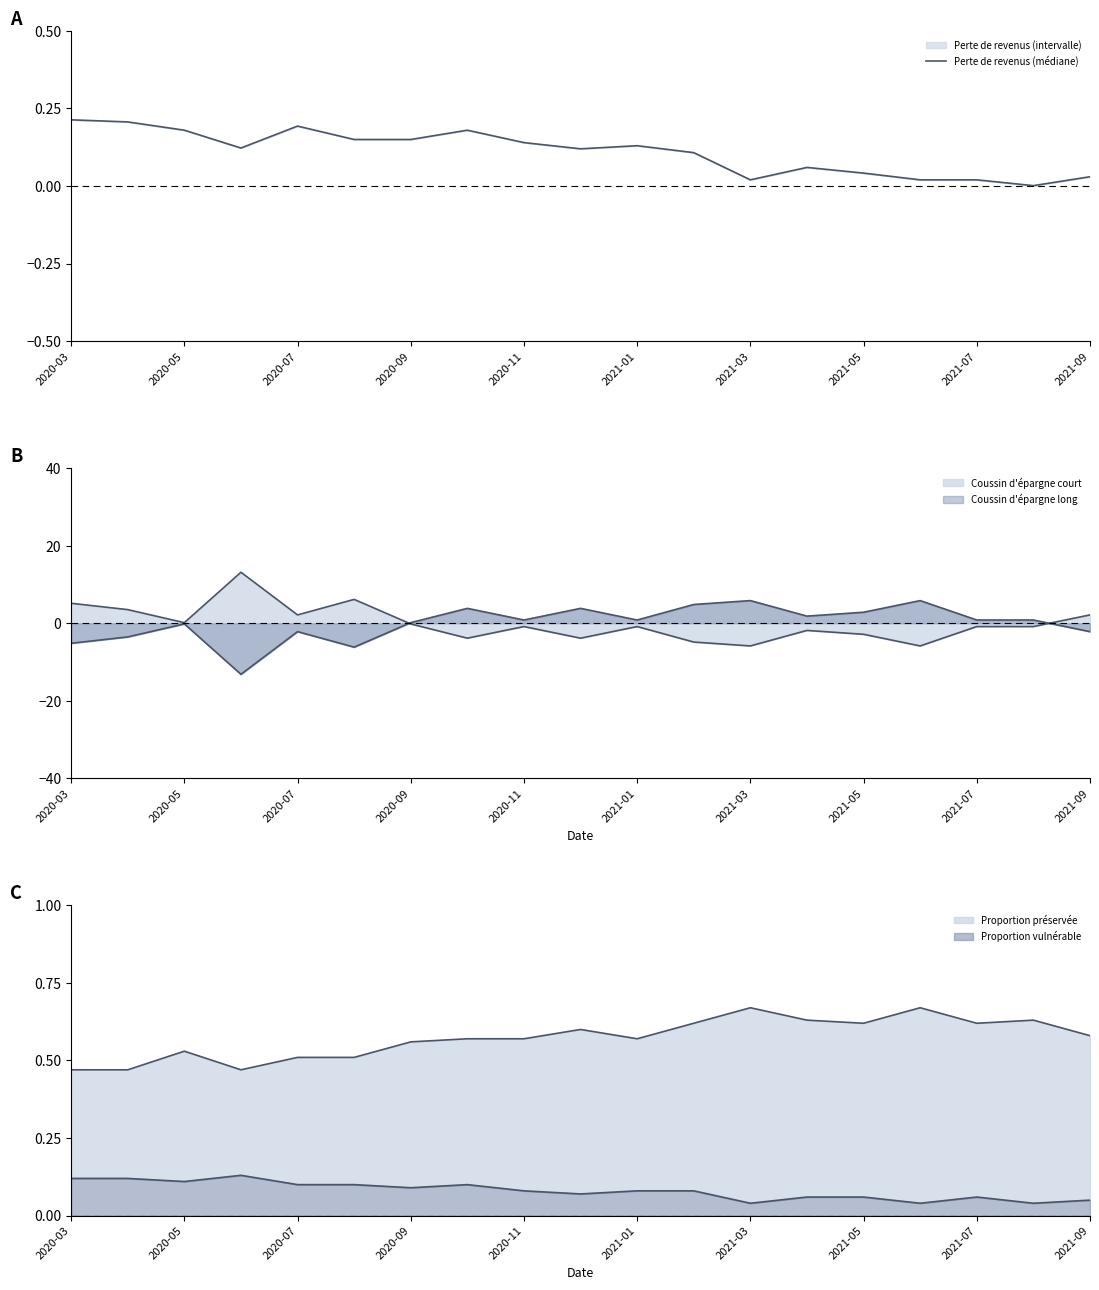

Which has a higher value, 2021-01 or 15?

2021-01